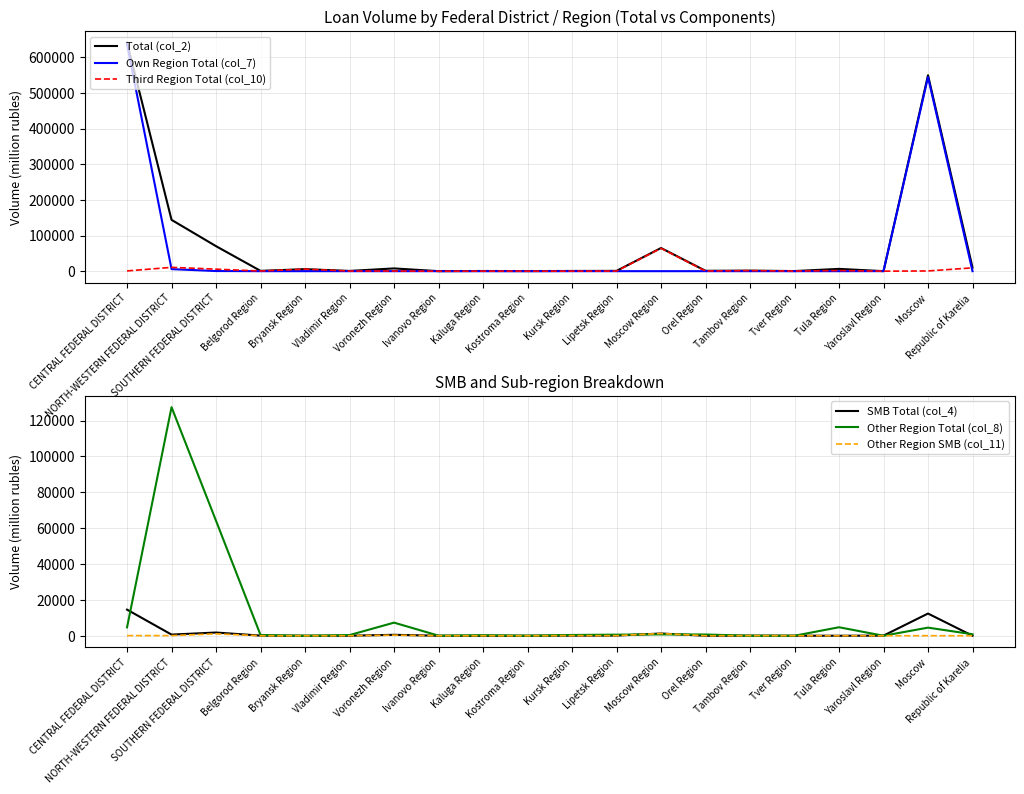

What is the label of the 1st point from the right?

Republic of Karelia